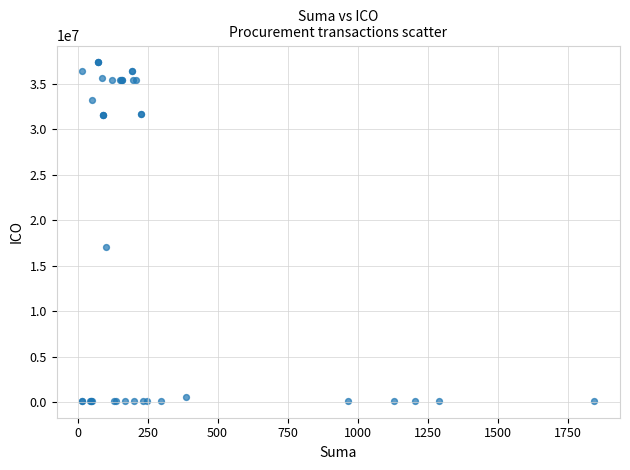

What Y value in the scatter plot is closest to 18765607?

17055270